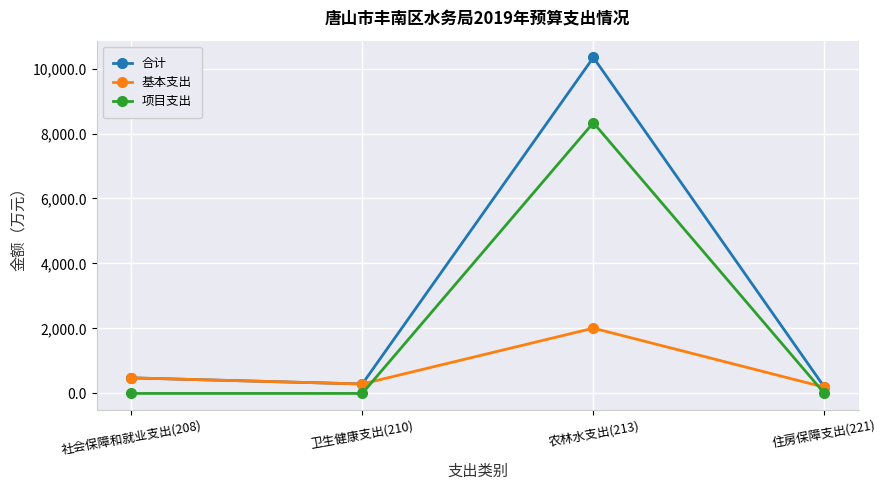

Which label corresponds to the largest value in the chart?

农林水支出(213)